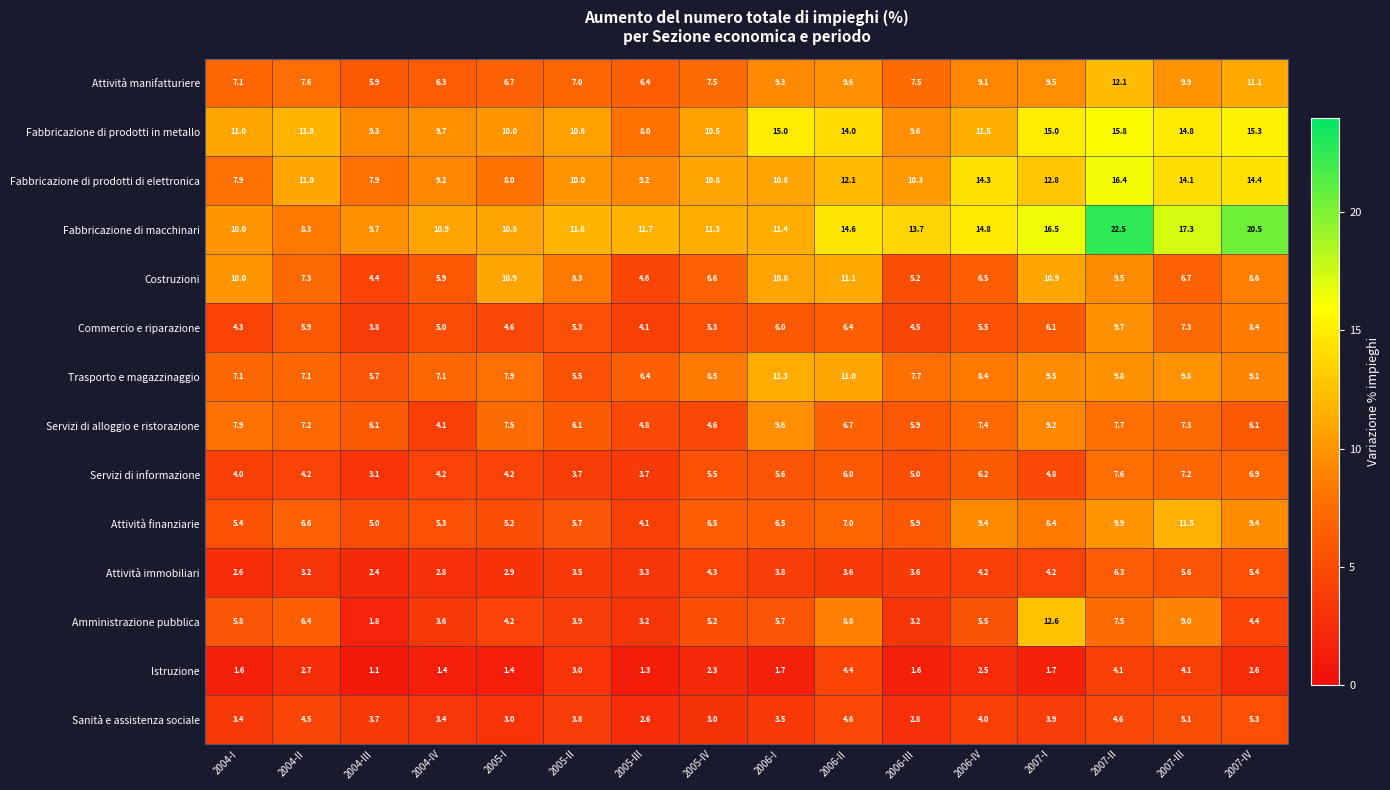

What is the sum of all Trasporto e magazzinaggio values?

131.9